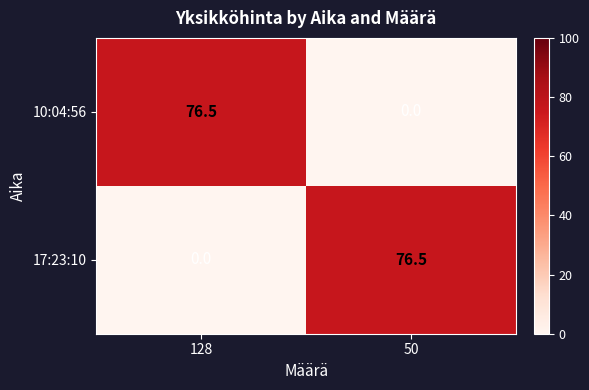

Reading left to right, extract all data points from this chart.

10:04:56: 128=76.5	50=0.0
17:23:10: 128=0.0	50=76.5